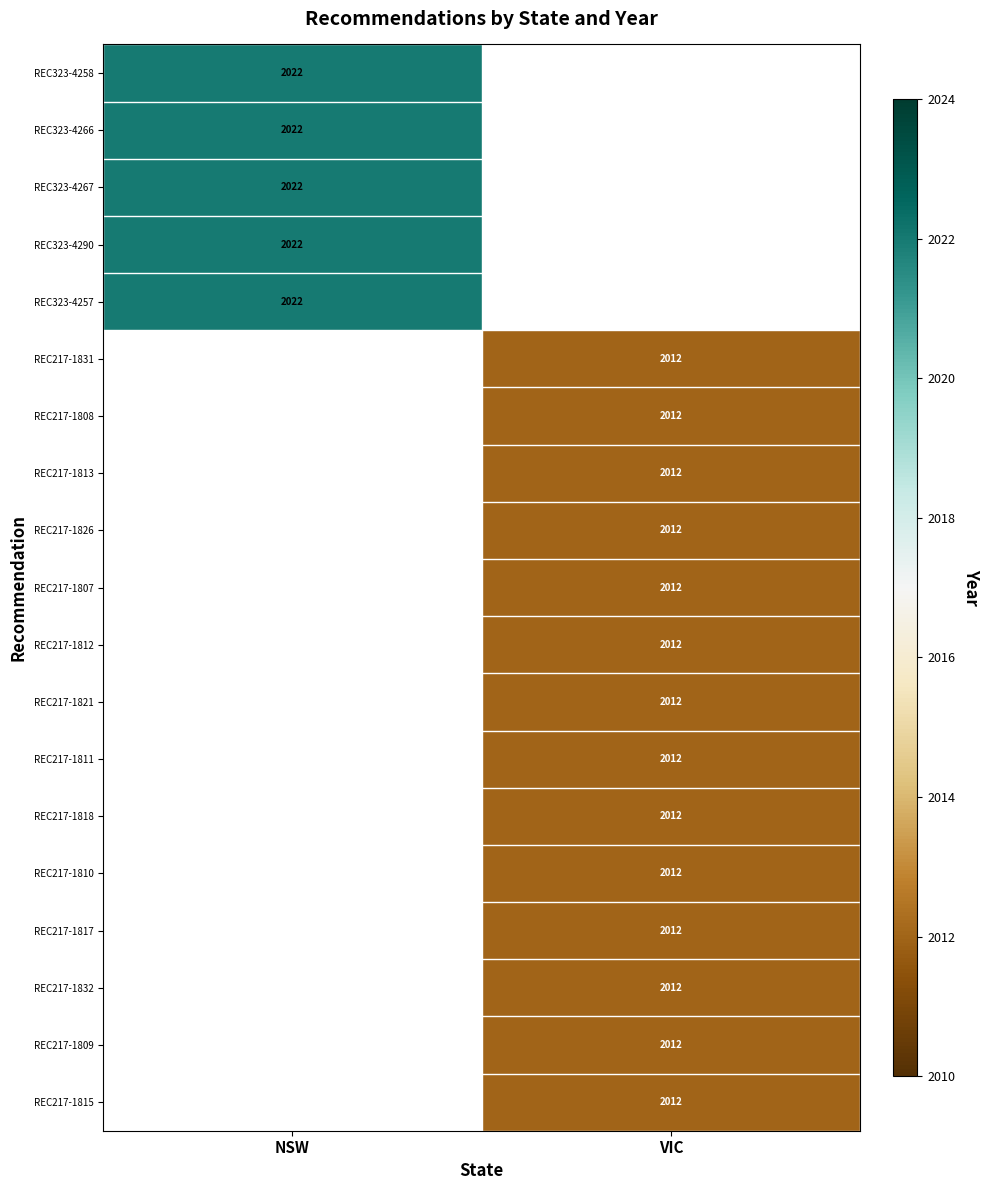

The value of REC217-1809 at VIC is 781. True or false?

False